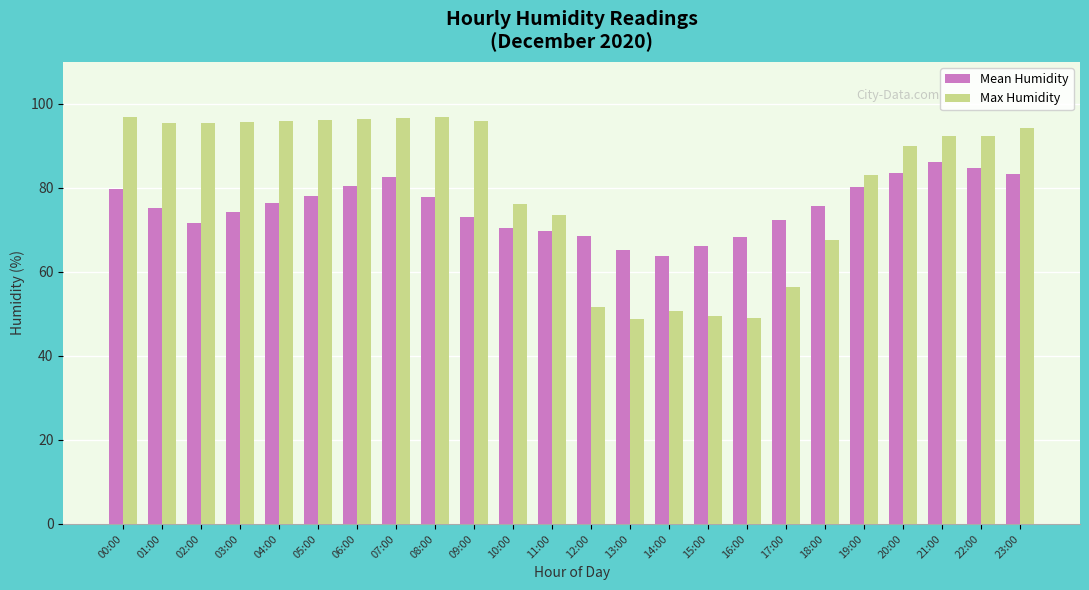

Rank the series by their average value, from highest to lowest.

Max Humidity, Mean Humidity